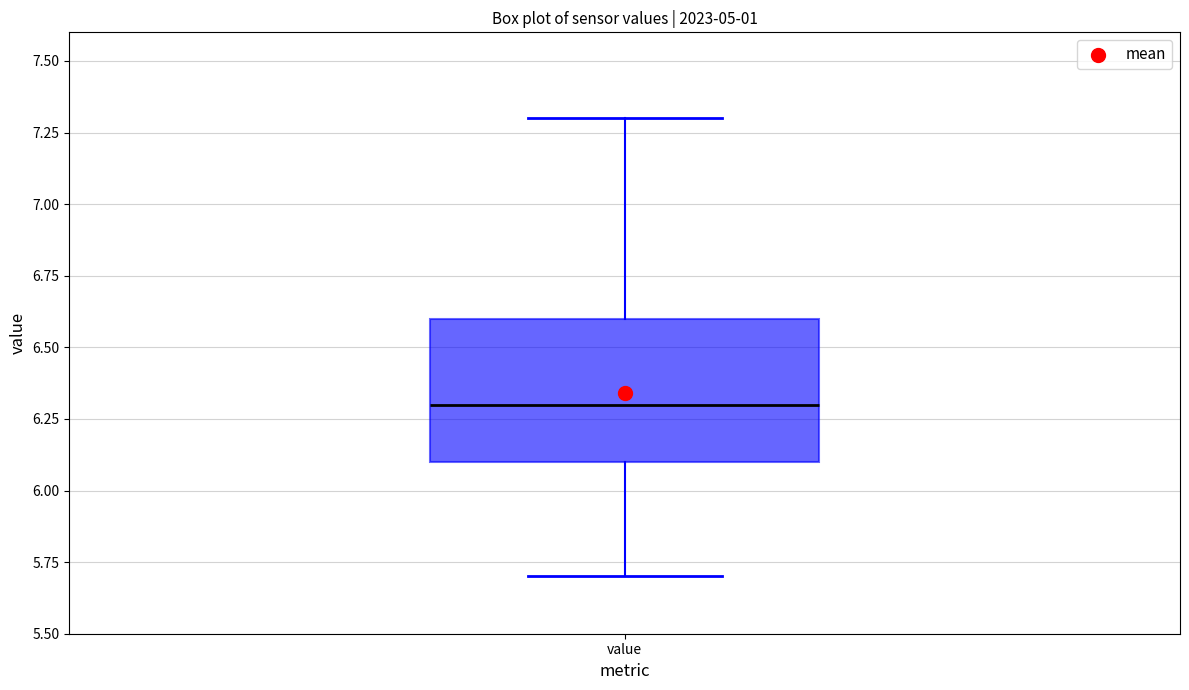

Where is the lower edge of the box for value on the y-axis? The values are not printed on the chart, so give them approximately, as read against the axis.

6.1